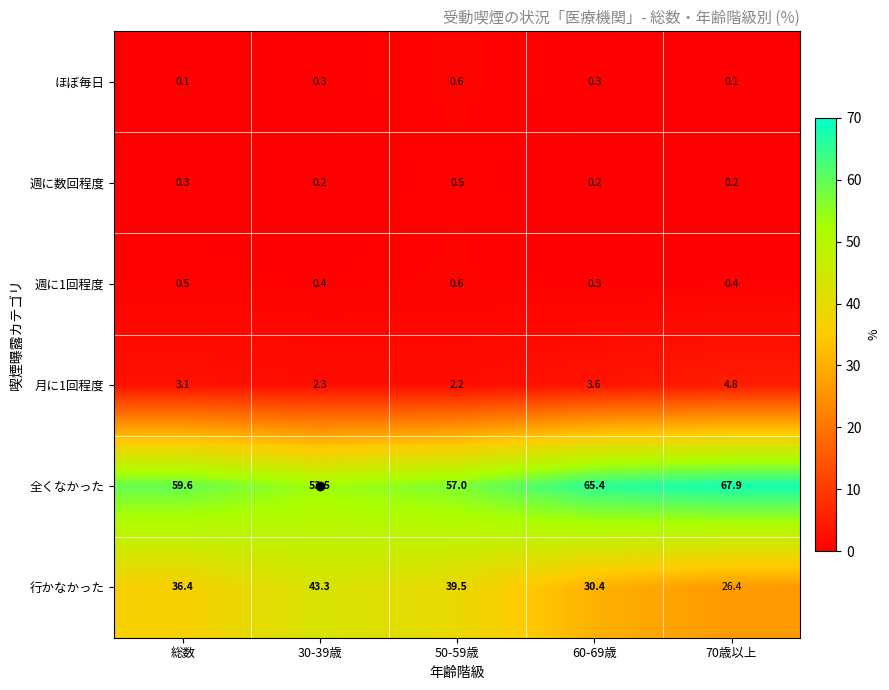

What is the spread (max minus min) of values at 30-39歳?

53.3